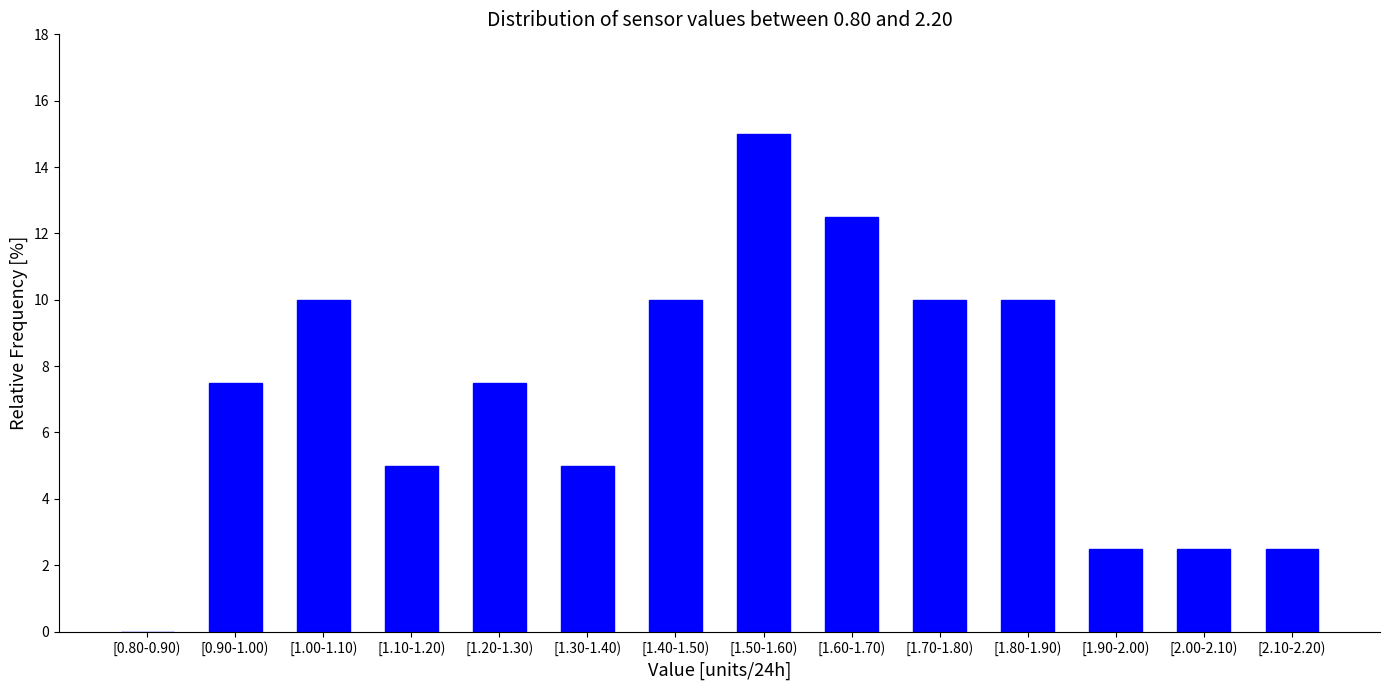

Reading left to right, transcribe all the data shown in this chart.

[0.80-0.90)=0.0	[0.90-1.00)=7.5	[1.00-1.10)=10.0	[1.10-1.20)=5.0	[1.20-1.30)=7.5	[1.30-1.40)=5.0	[1.40-1.50)=10.0	[1.50-1.60)=15.0	[1.60-1.70)=12.5	[1.70-1.80)=10.0	[1.80-1.90)=10.0	[1.90-2.00)=2.5	[2.00-2.10)=2.5	[2.10-2.20)=2.5